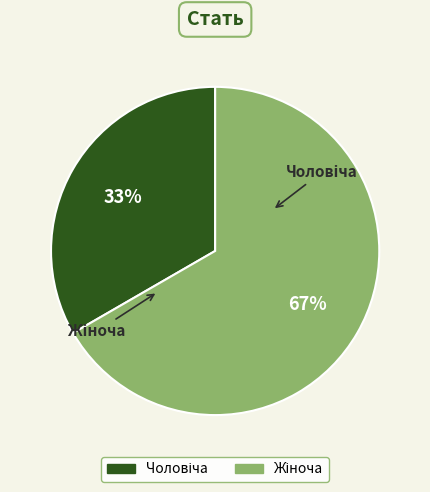

Does any single category account for the majority?

Yes